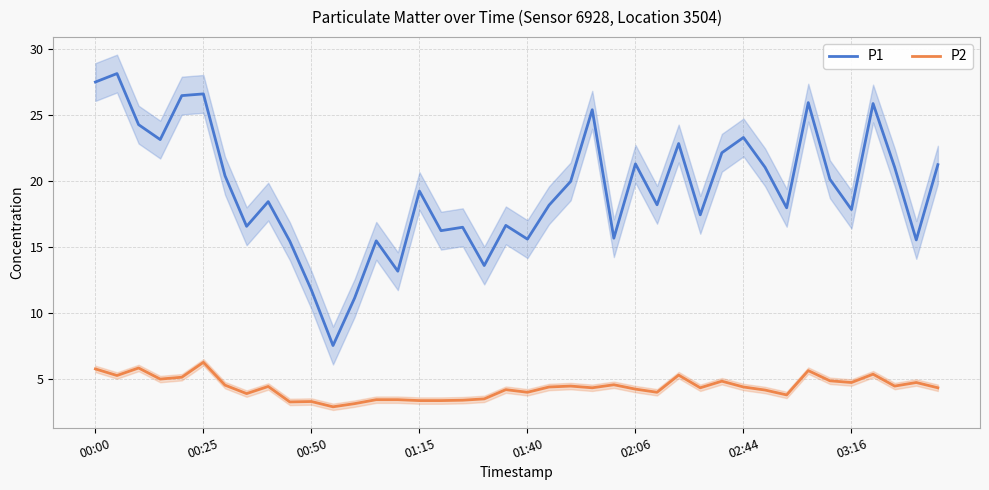

Which has a higher value, 37 or 11?

37